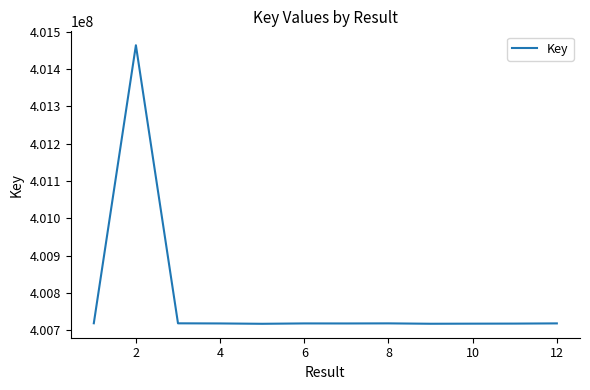

What is the difference between the maximum and minimum values?

746468